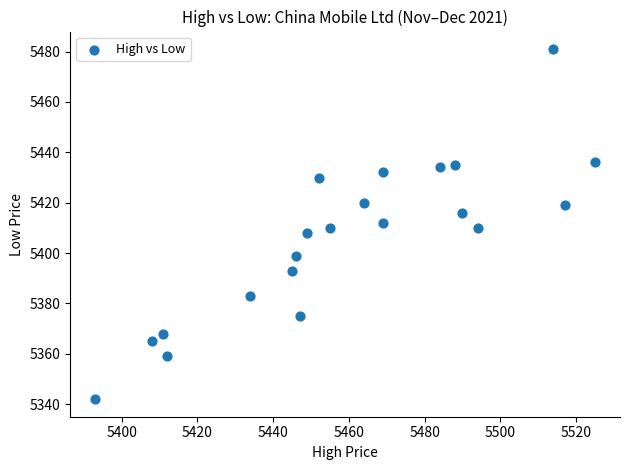

What is the range of Y values (max minus min)?

139